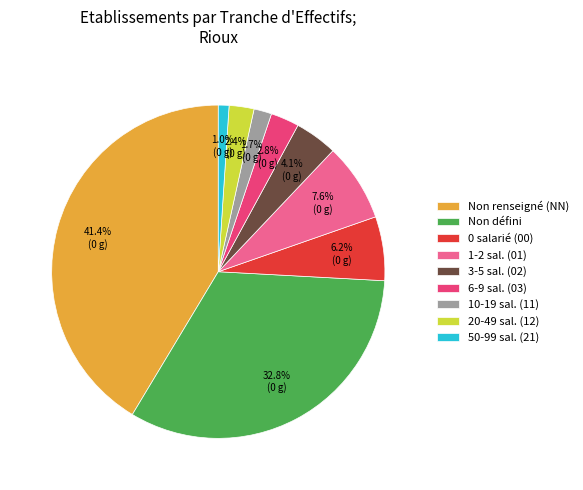

Is there a majority slice in this chart?

No